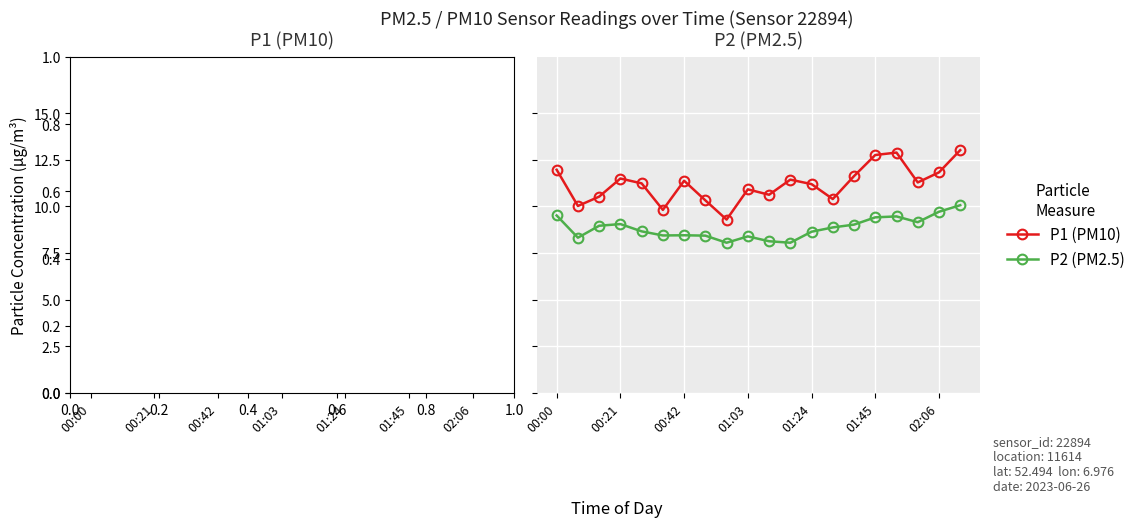

Rank the series by their average value, from lowest to highest.

P2, P1